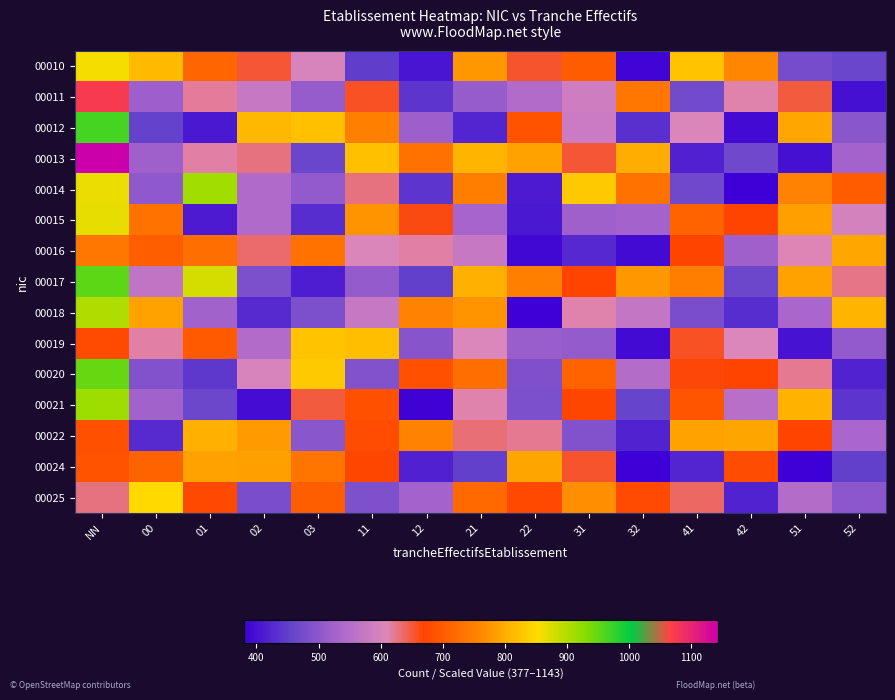

Which category has the highest value across all series?

NN